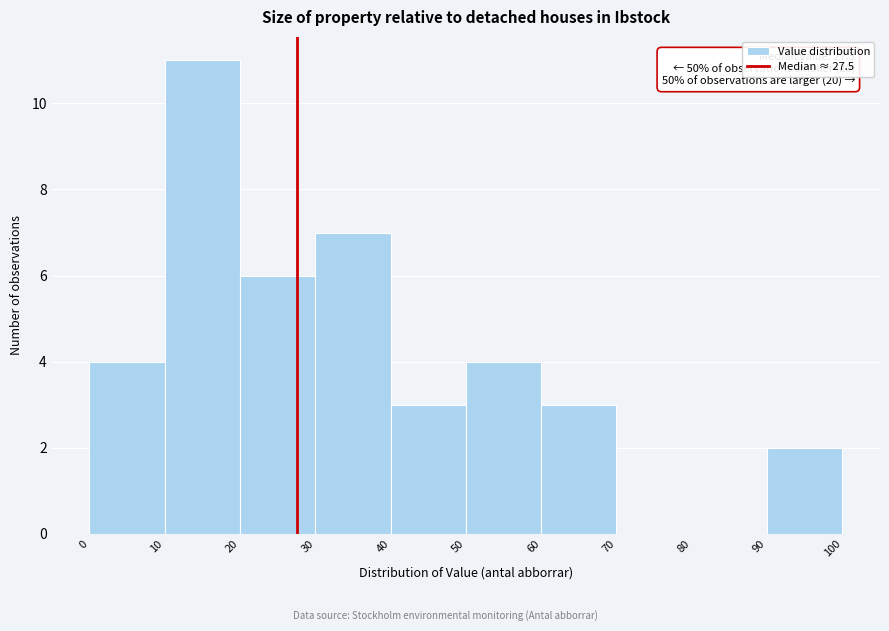

Which range on the x-axis has the tallest bar?

10 to 20